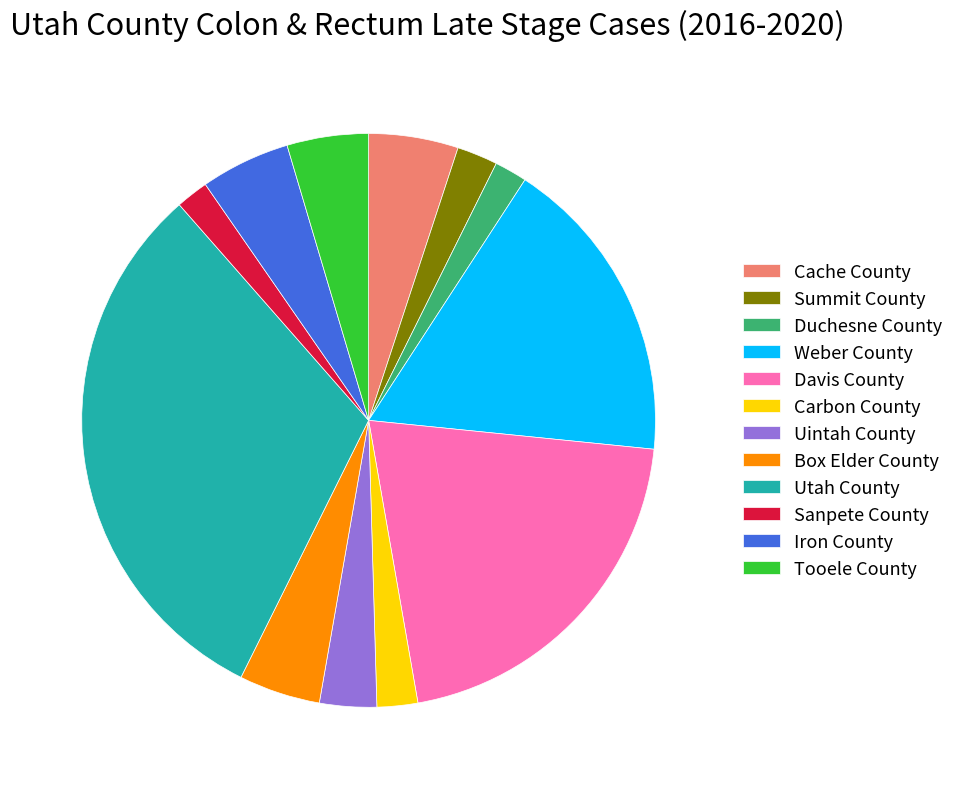

Is there a majority slice in this chart?

No